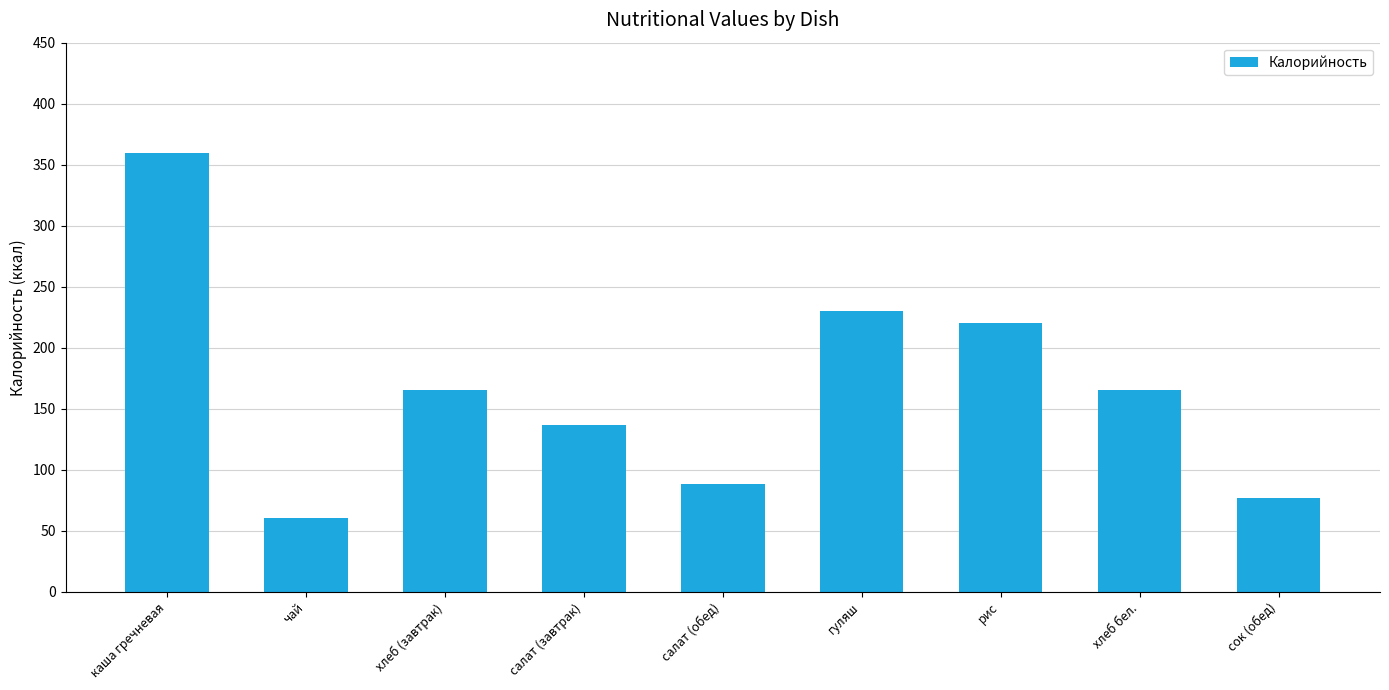

What value does the data have at салат (завтрак)?

137.0